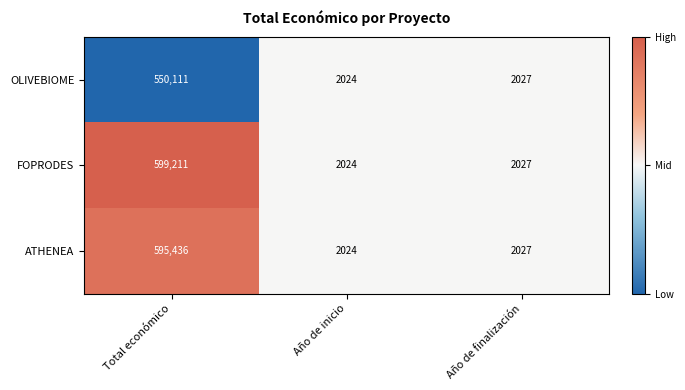

Which series has the largest range (max minus min)?

FOPRODES